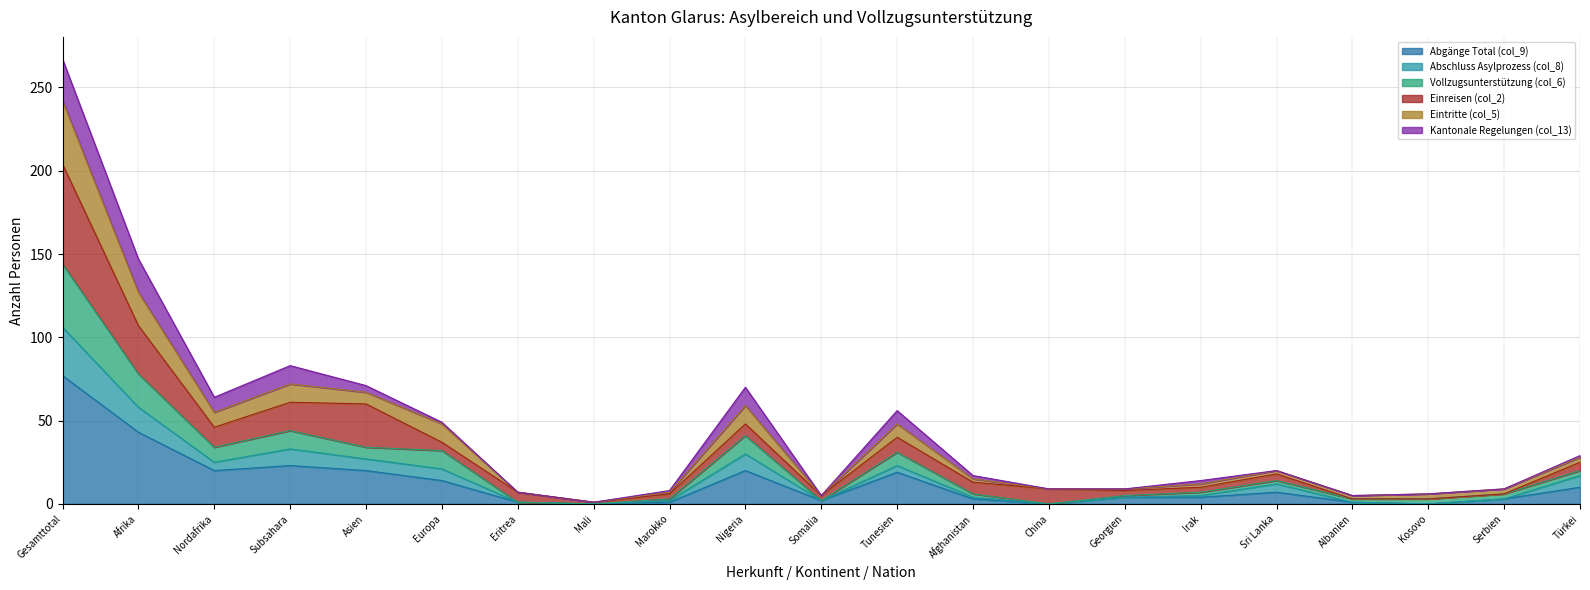

What is the sum of all Abgänge Total (col_9) values?

272